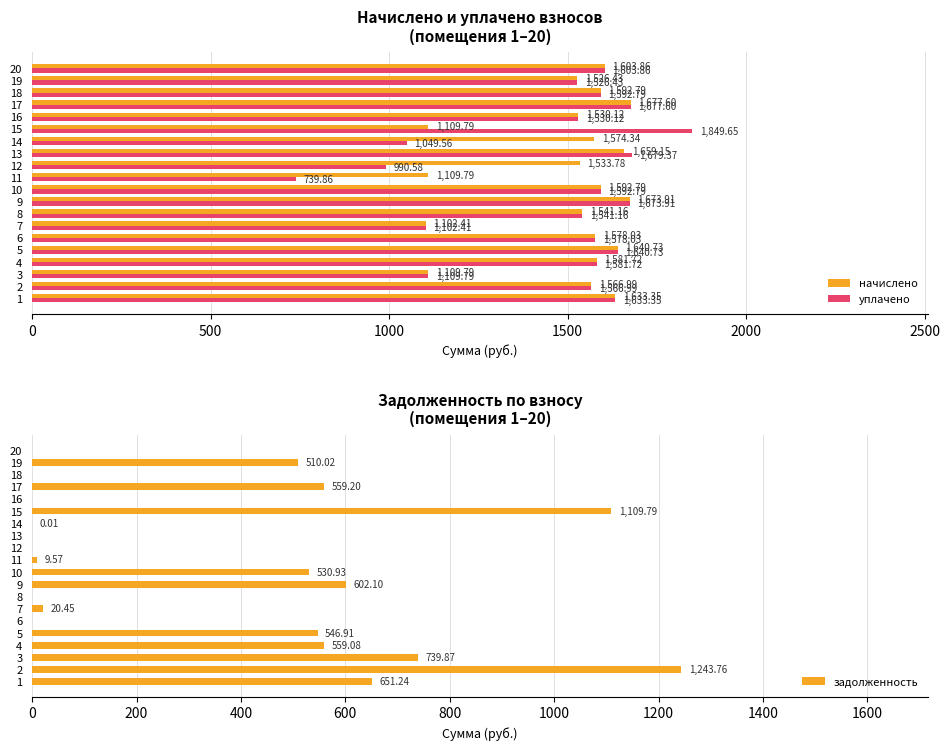

What is the sum of the уплачено values at 4 and 2?

3148.7